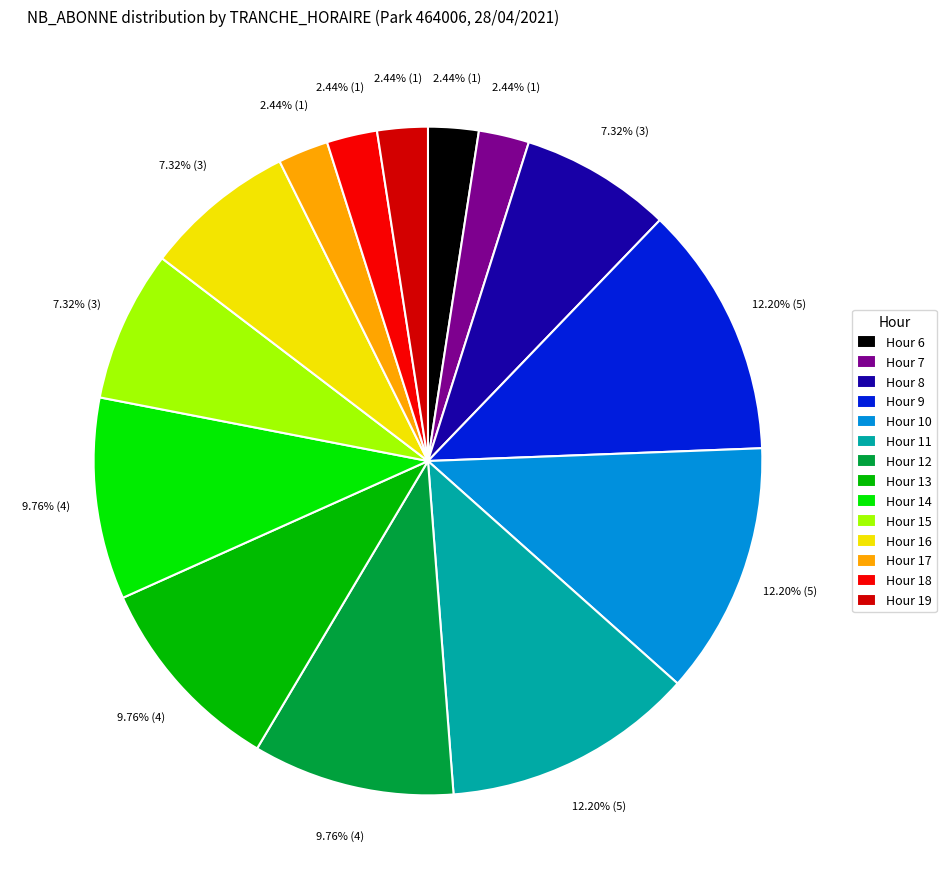

How many segments does this pie chart have?

14